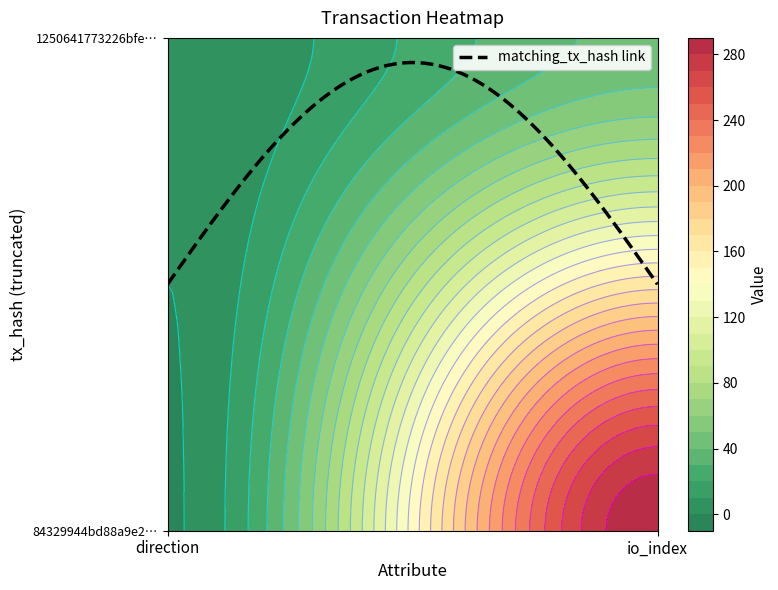

Reading left to right, transcribe all the data shown in this chart.

84329944bd88a9e2e24fcb5c2fecbe37500970d: -1	289
1250641773226bfe59f1939393cb6e8176701ce: 1	43